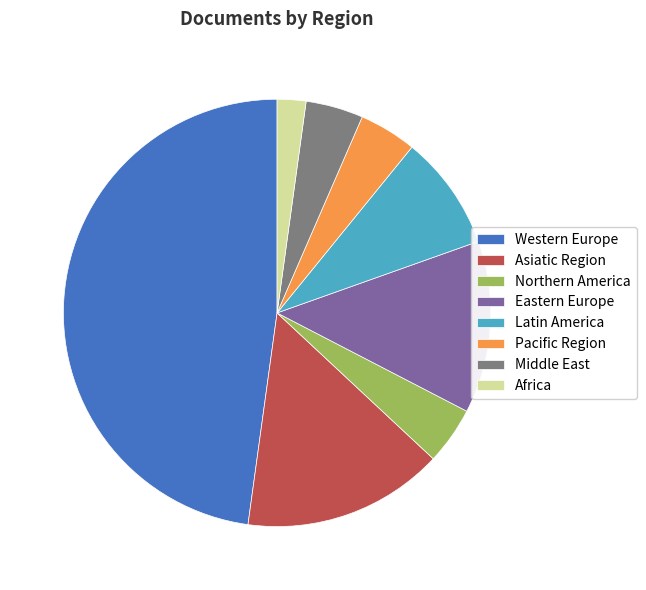

Does Eastern Europe account for over 50% of the chart?

No